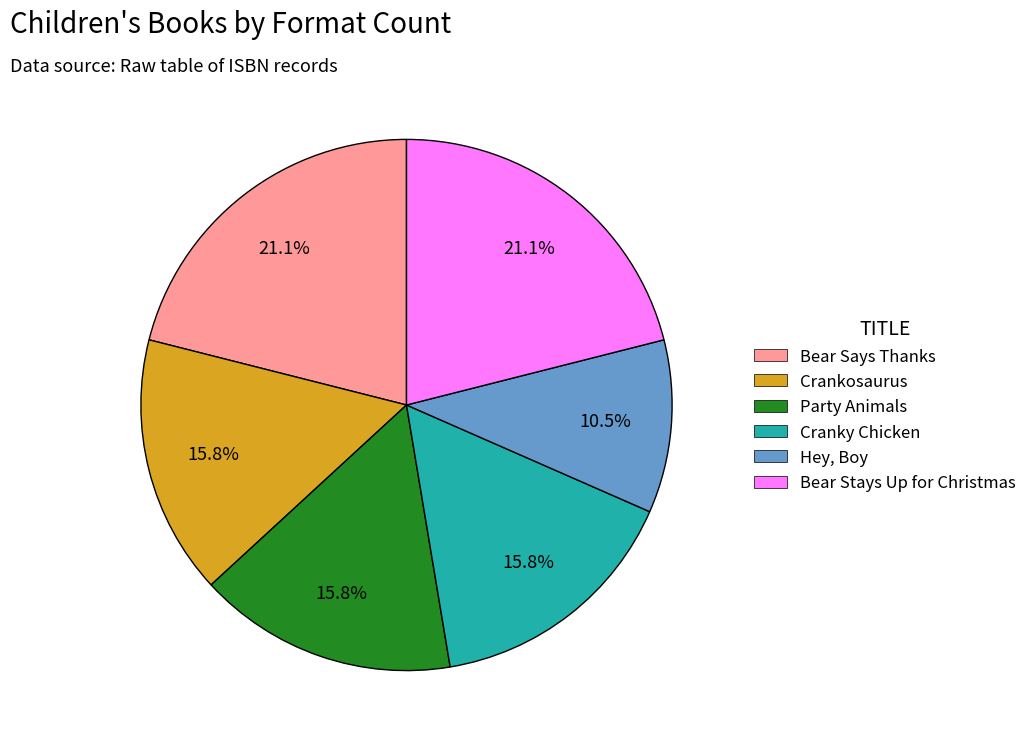

Is Bear Says Thanks the majority of the pie?

No